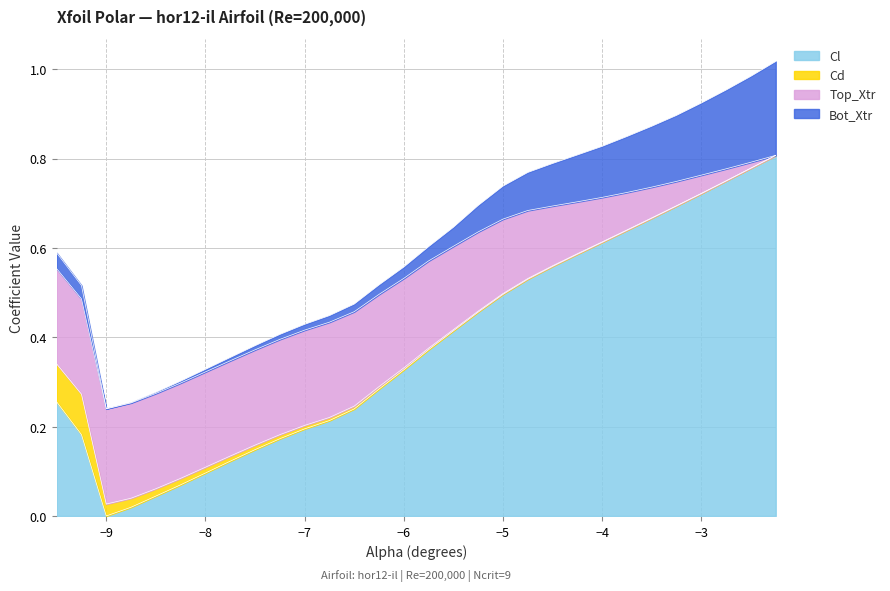

Is it true that Cl equals 0.1 at −7?

False